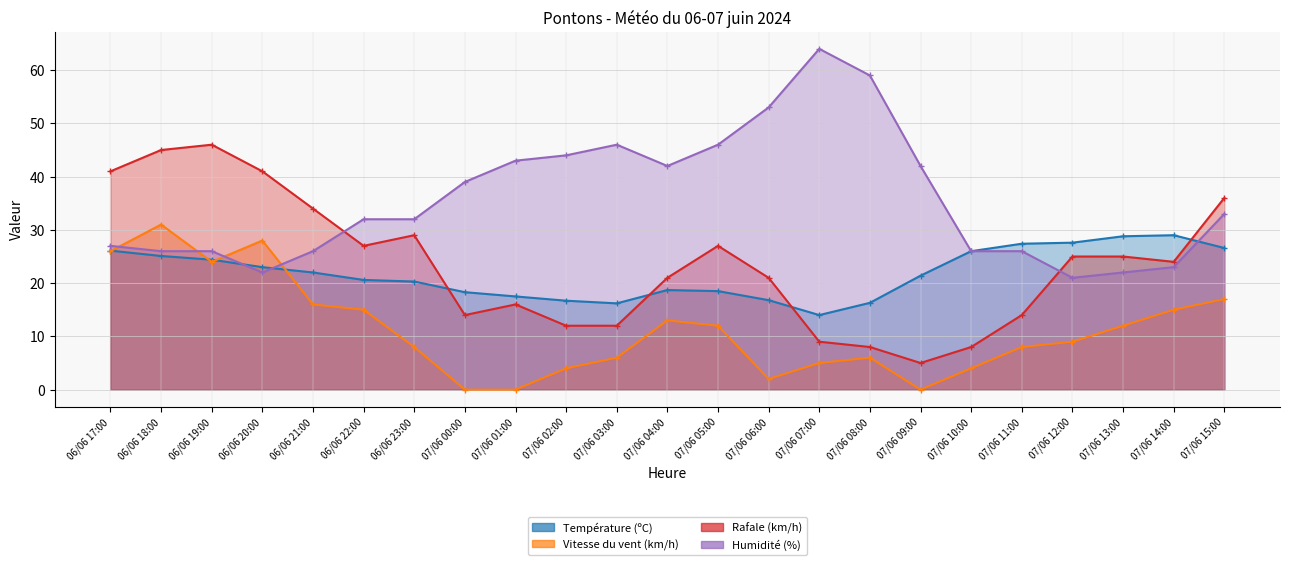

What are all the series names shown in the legend?

Température (ºC), Vitesse du vent (km/h), Rafale (km/h), Humidité (%)